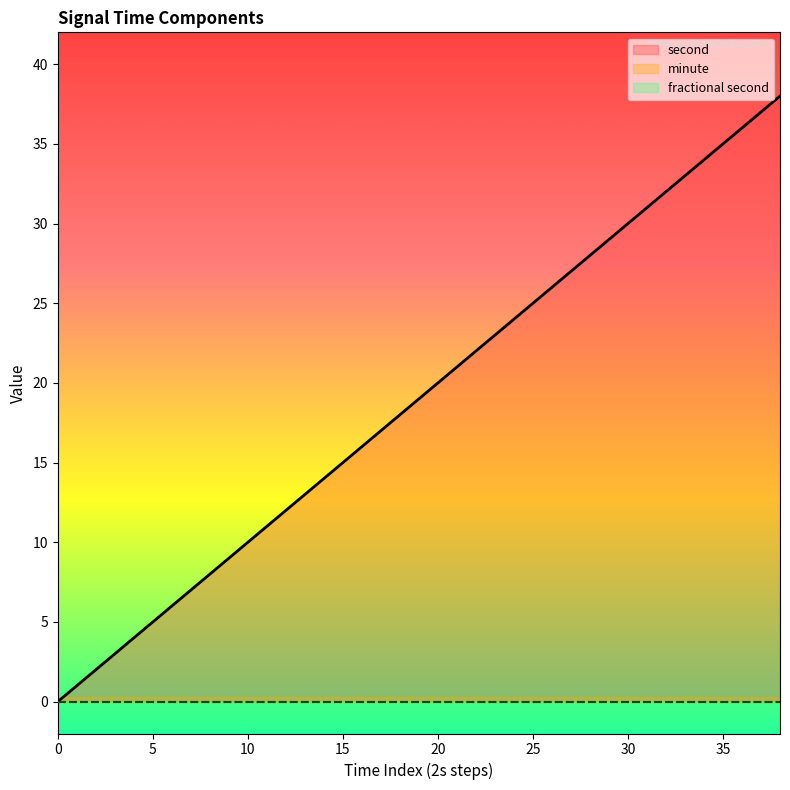

How many distinct data groups are displayed?

3